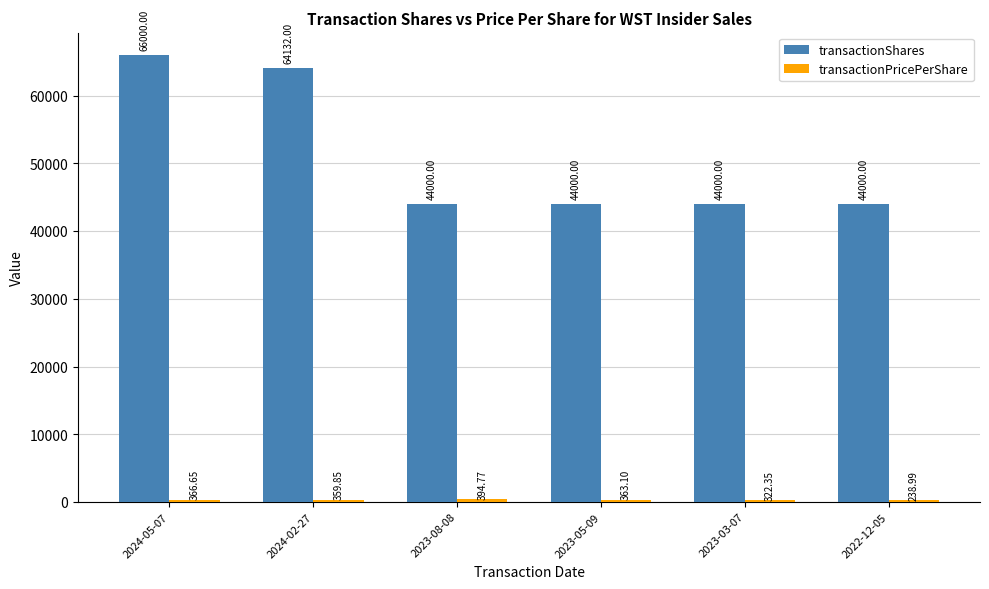

What is the total value across all series at 2023-08-08?

44394.8